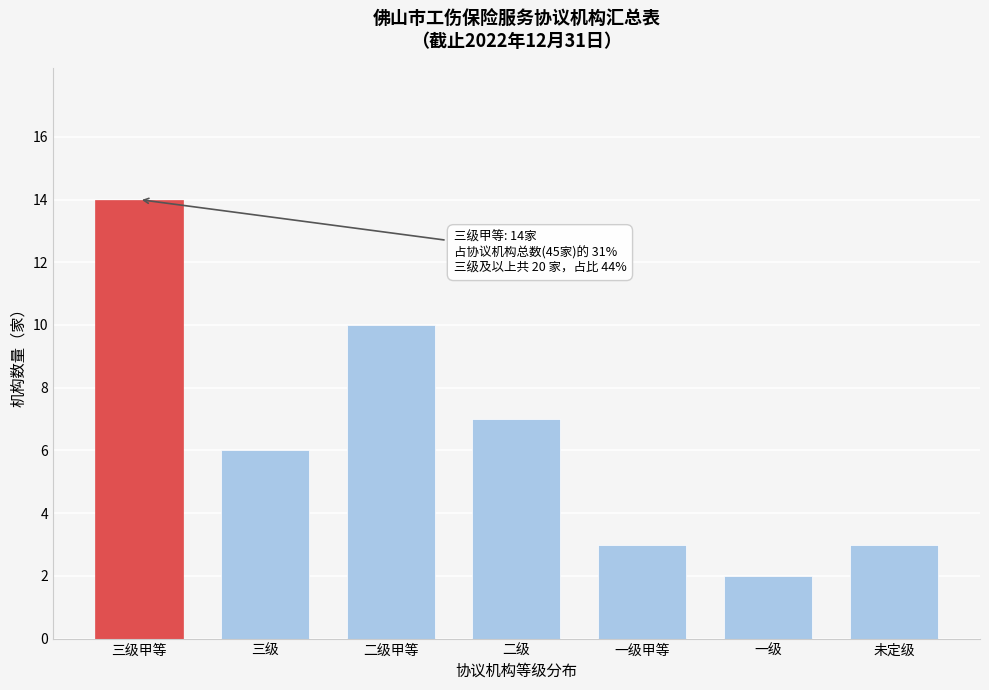

Reading left to right, extract all data points from this chart.

三级甲等=14	三级=6	二级甲等=10	二级=7	一级甲等=3	一级=2	未定级=3